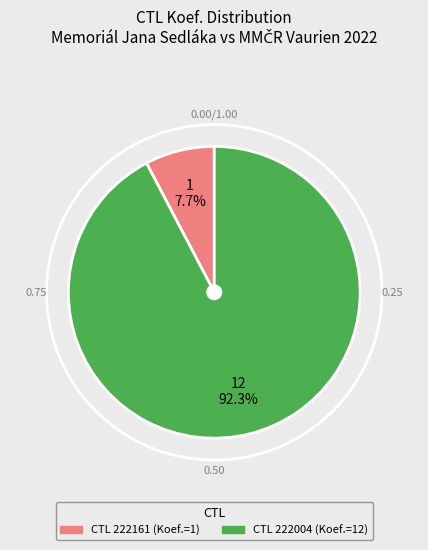

Is there a majority slice in this chart?

Yes